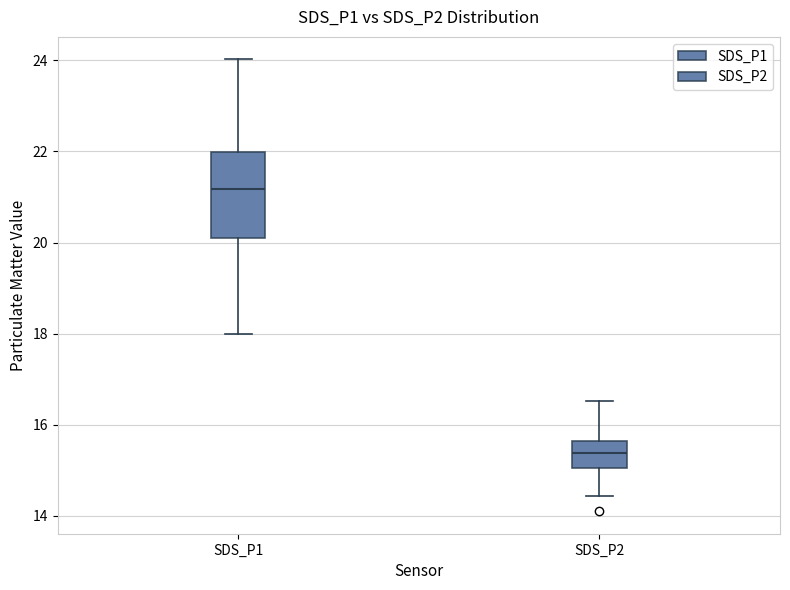

Where does the upper whisker of the box for SDS_P2 end on the y-axis? The values are not printed on the chart, so give them approximately, as read against the axis.

16.6